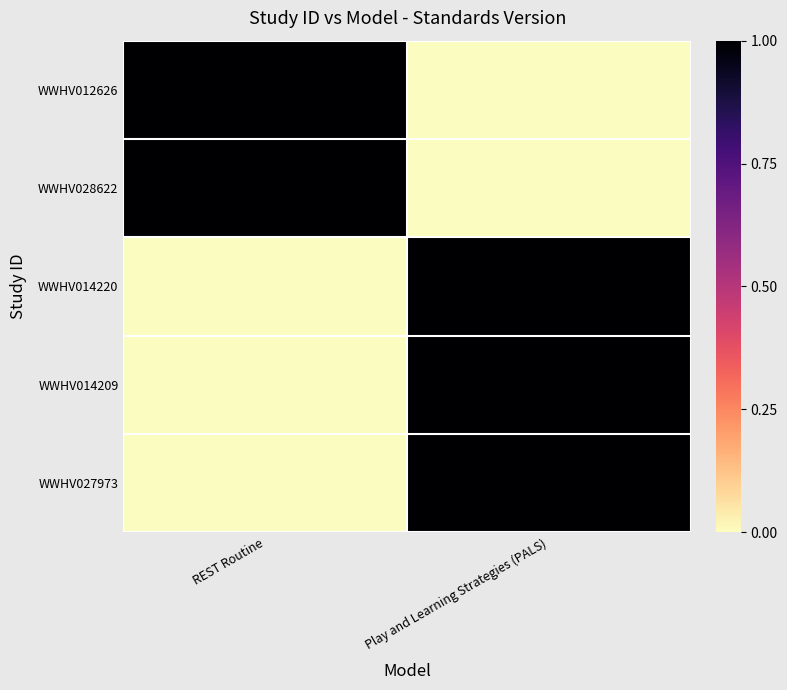

Rank the series at REST Routine from lowest to highest value.

WWHV014220, WWHV014209, WWHV027973, WWHV012626, WWHV028622